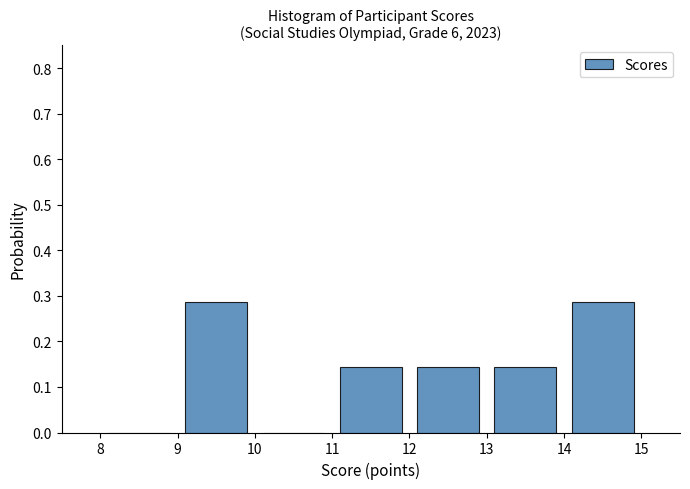

Reading left to right, transcribe this chart: for each bar, give the range it covers on the x-axis and its height. The values are not printed on the chart, so give them approximately, as read against the axis.

8 to 9: 0
9 to 10: 0.29
10 to 11: 0
11 to 12: 0.14
12 to 13: 0.14
13 to 14: 0.14
14 to 15: 0.29